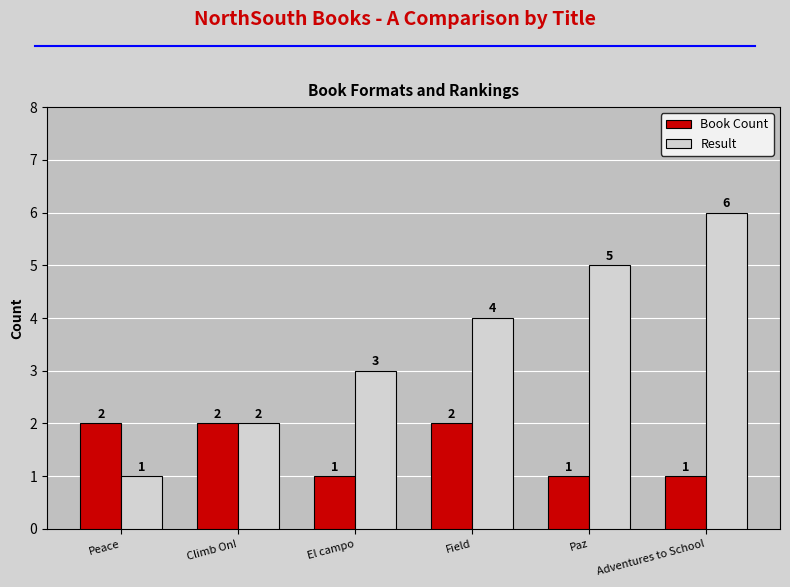

At which category is the sum across all series the highest?

Adventures to School